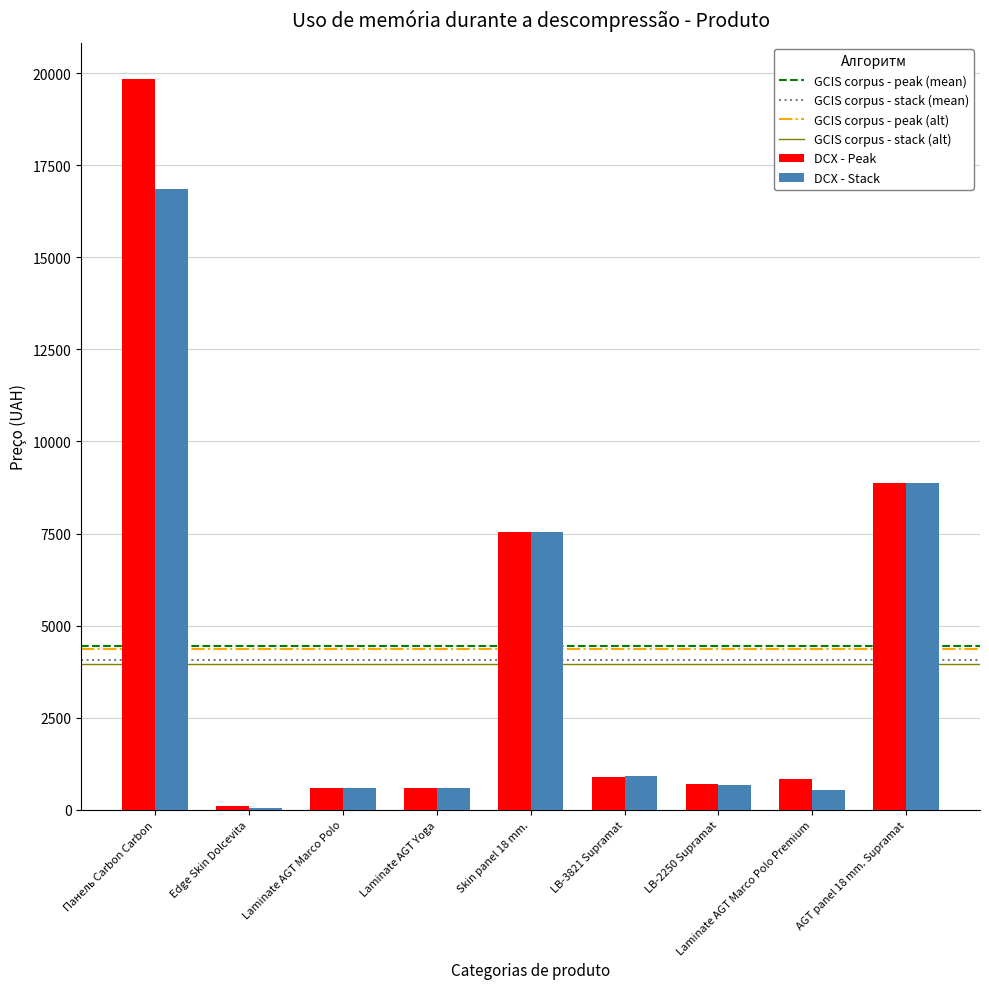

At which category is the sum across all series the highest?

Панель Carbon Carbon